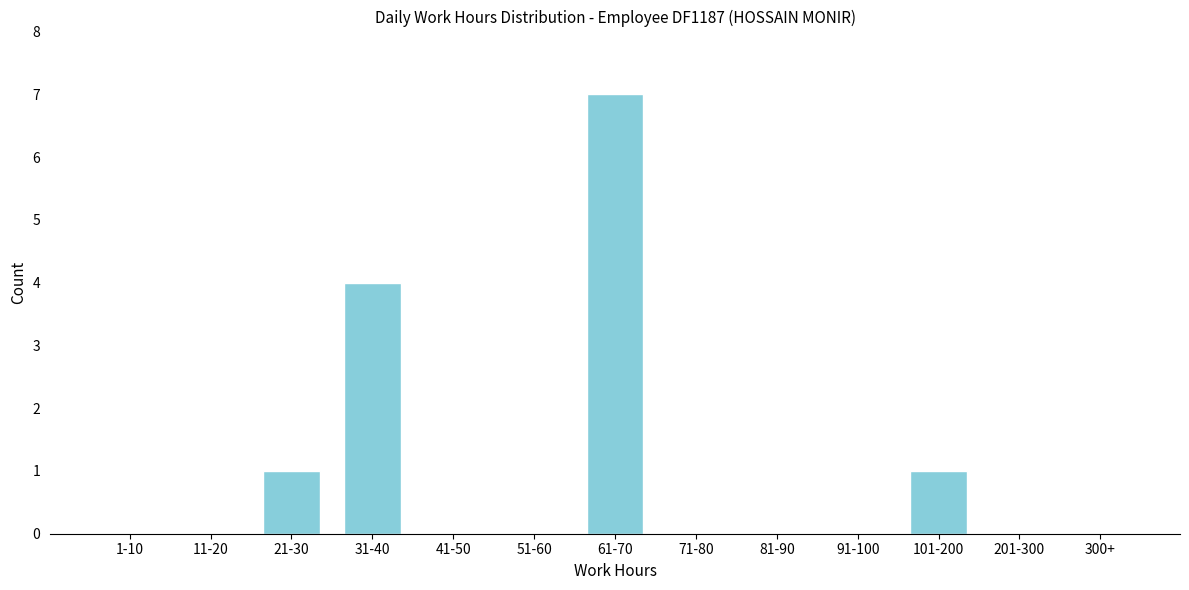

Reading left to right, list all the values displayed in this chart.

1-10=0	11-20=0	21-30=1	31-40=4	41-50=0	51-60=0	61-70=7	71-80=0	81-90=0	91-100=0	101-200=1	201-300=0	300+=0